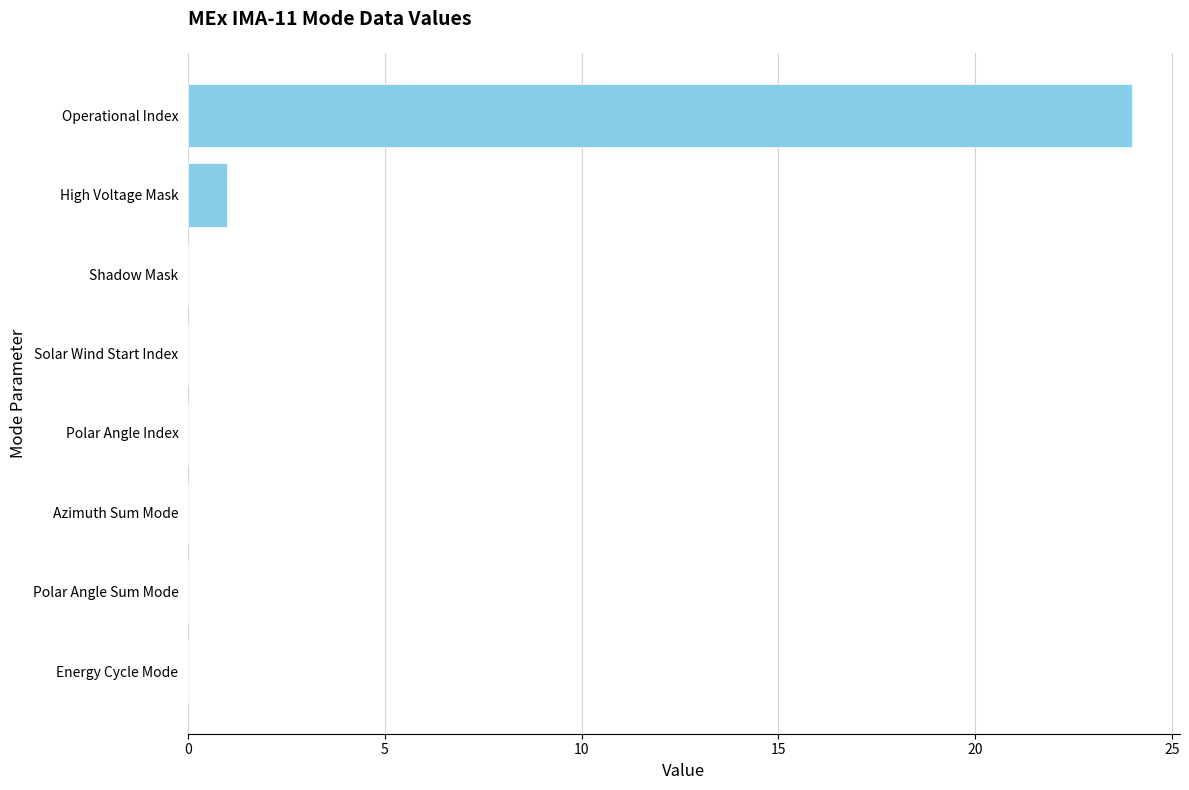

Is it true that the value at Energy Cycle Mode is -8?

False